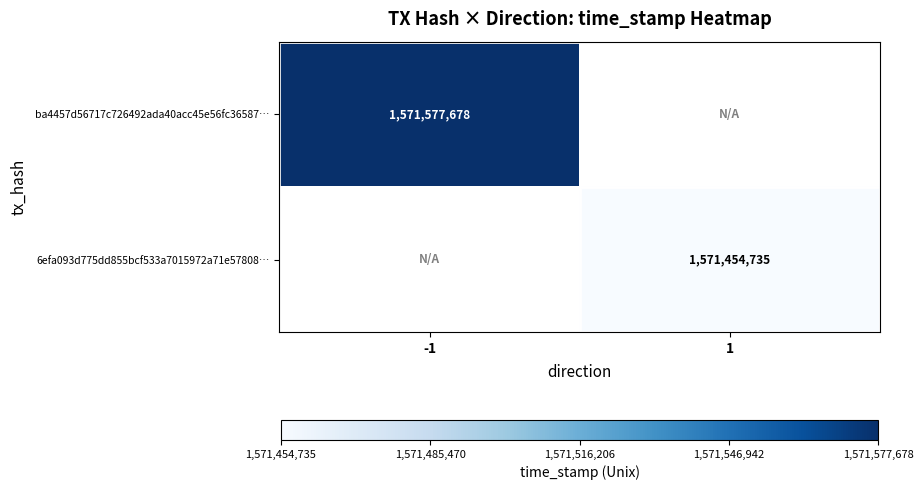

Is it true that ba4457d56717c726492ada40acc45e56fc36587… equals 588158794.7 at -1?

False